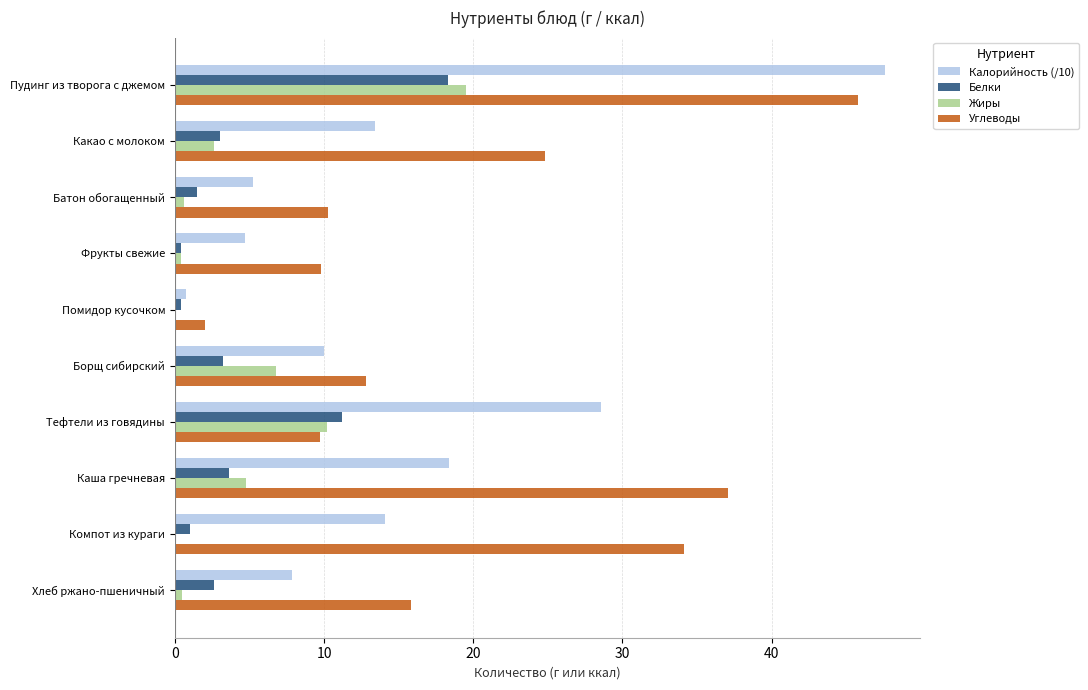

Where is Белки nearest to the value 9?

Тефтели из говядины